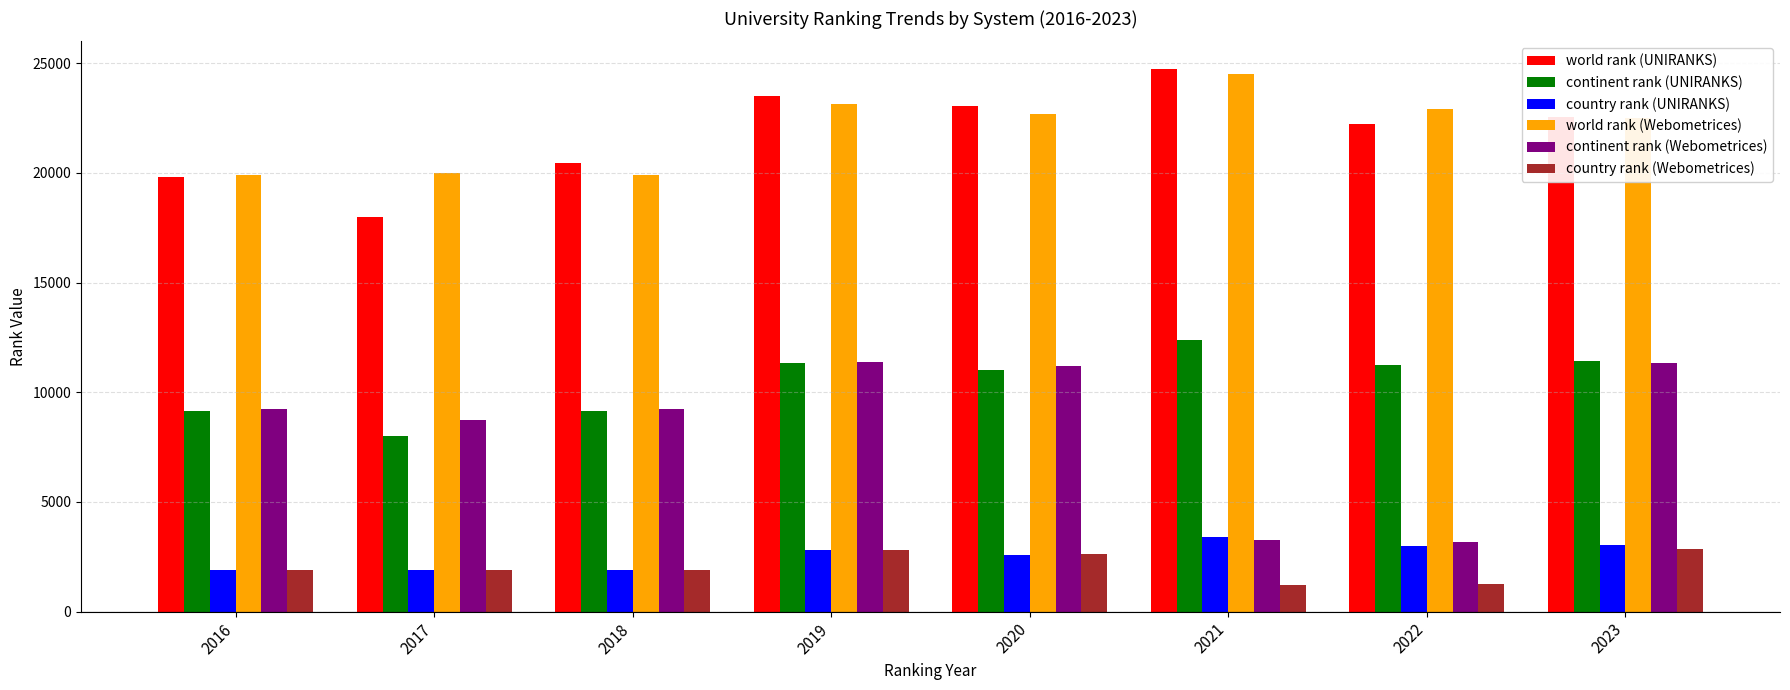

The value of country rank (UNIRANKS) at 2017 is 1880. True or false?

True